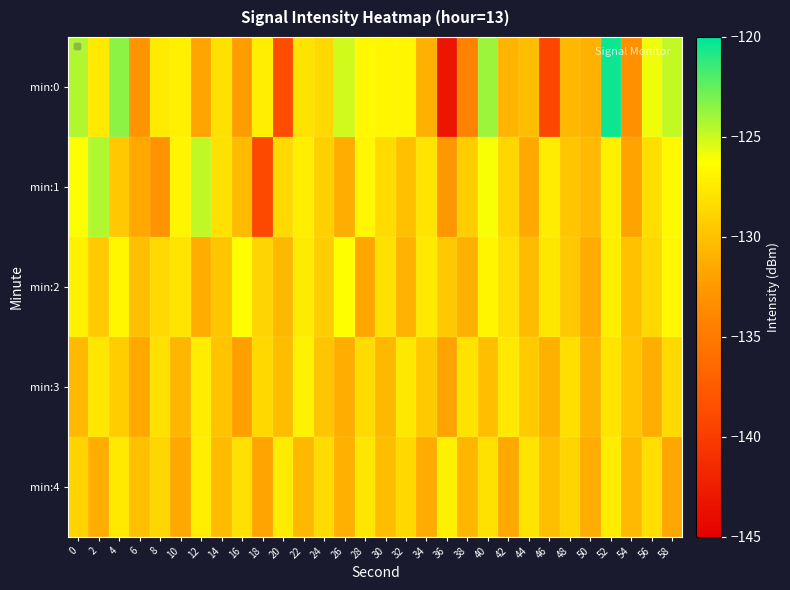

At which category is the sum across all series the highest?

52